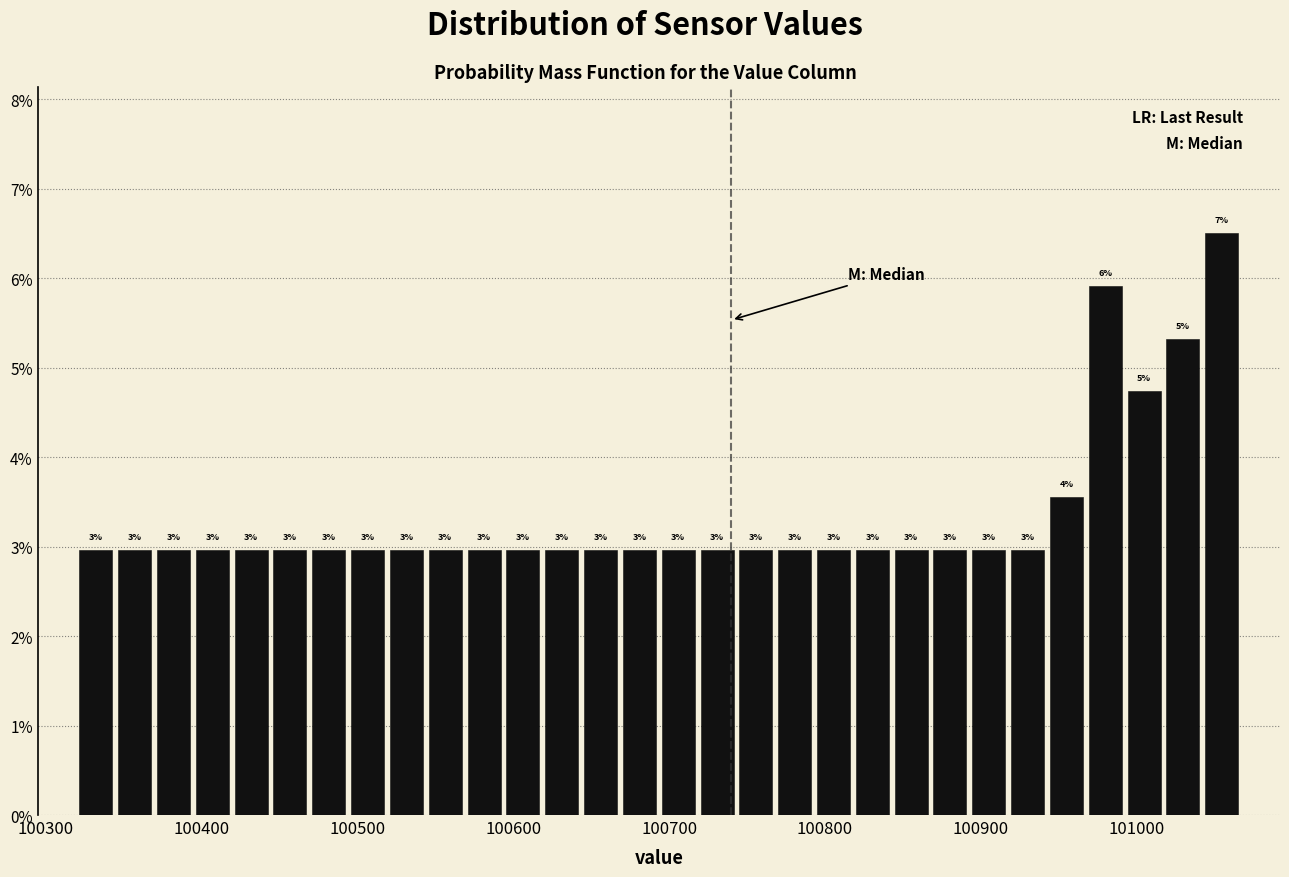

Around what value on the x-axis is the tallest bar? Give the approximate position of its centre, as read against the axis.

101050